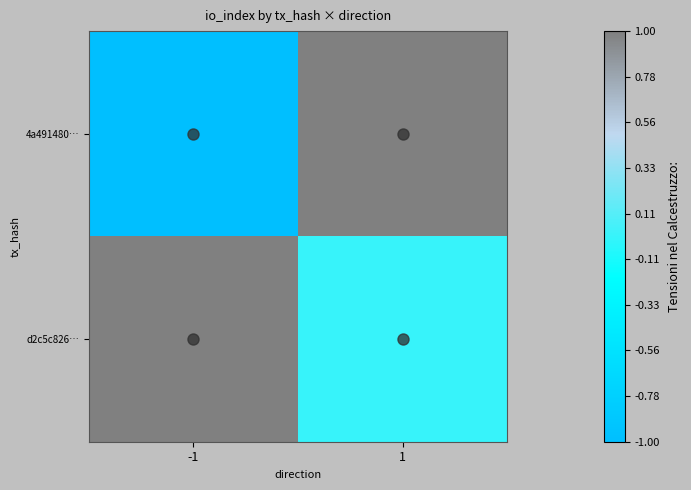

At how many categories does at least one series exceed 0?

2